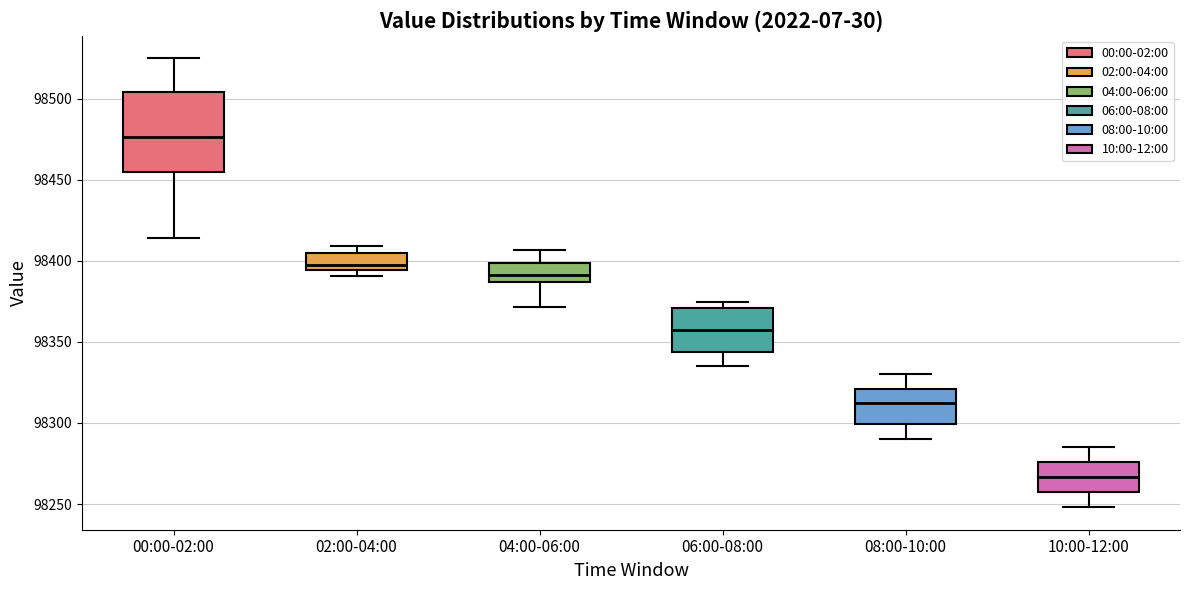

Reading left to right, transcribe this box plot: for each box, give where its median line is, the range the box spans, and where its two whiskers end, as read against the y-axis. The values are not printed on the chart, so give them approximately, as read against the axis.

00:00-02:00: median 98475, box 98455 to 98505, whiskers 98415 to 98525
02:00-04:00: median 98395 (just above the box's lower edge), box 98395 to 98405, whiskers 98390 to 98410
04:00-06:00: median 98390, box 98385 to 98400, whiskers 98370 to 98405
06:00-08:00: median 98360, box 98345 to 98370, whiskers 98335 to 98375
08:00-10:00: median 98315, box 98300 to 98320, whiskers 98290 to 98330
10:00-12:00: median 98265, box 98255 to 98275, whiskers 98250 to 98285